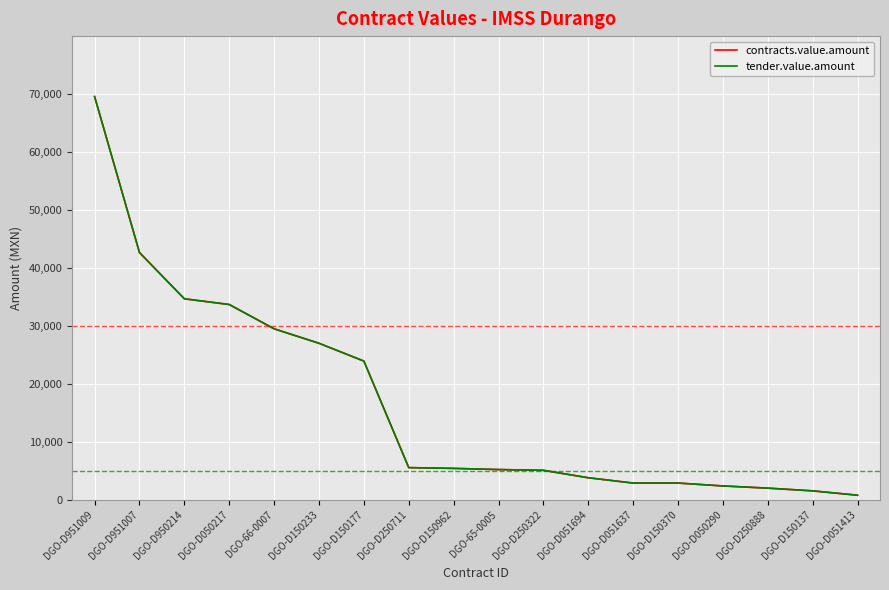

True or false: contracts.value.amount and tender.value.amount cross at least once.

False